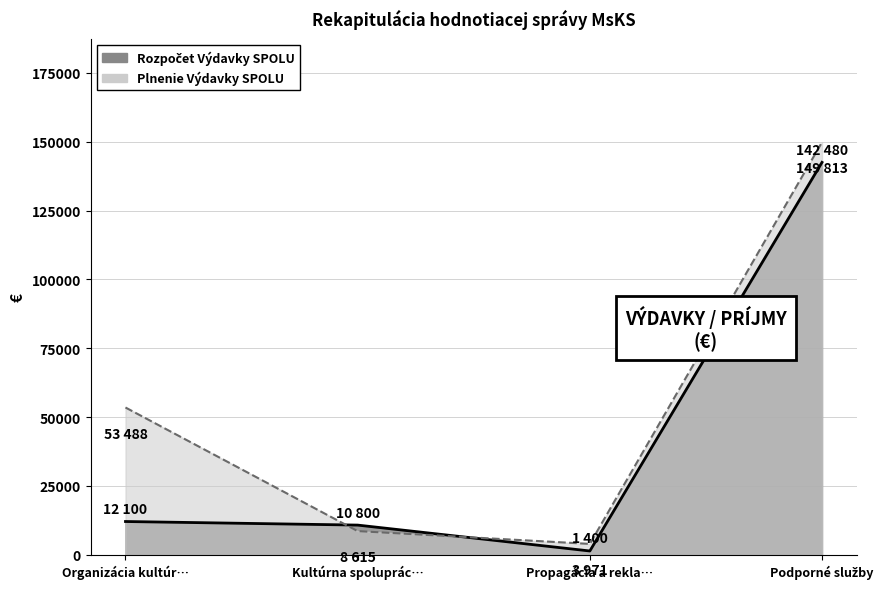

Count the number of categories in the chart.

4